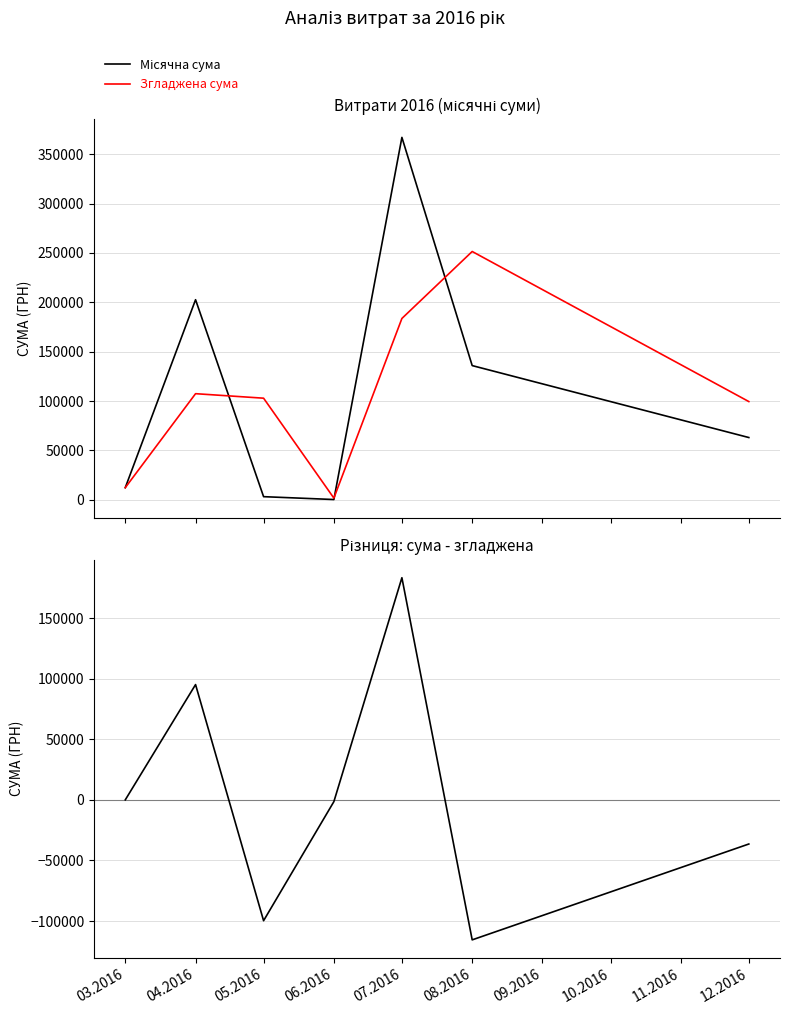

What is the sum of the Місячна сума values at 06.2016 and 03.2016?

12495.4